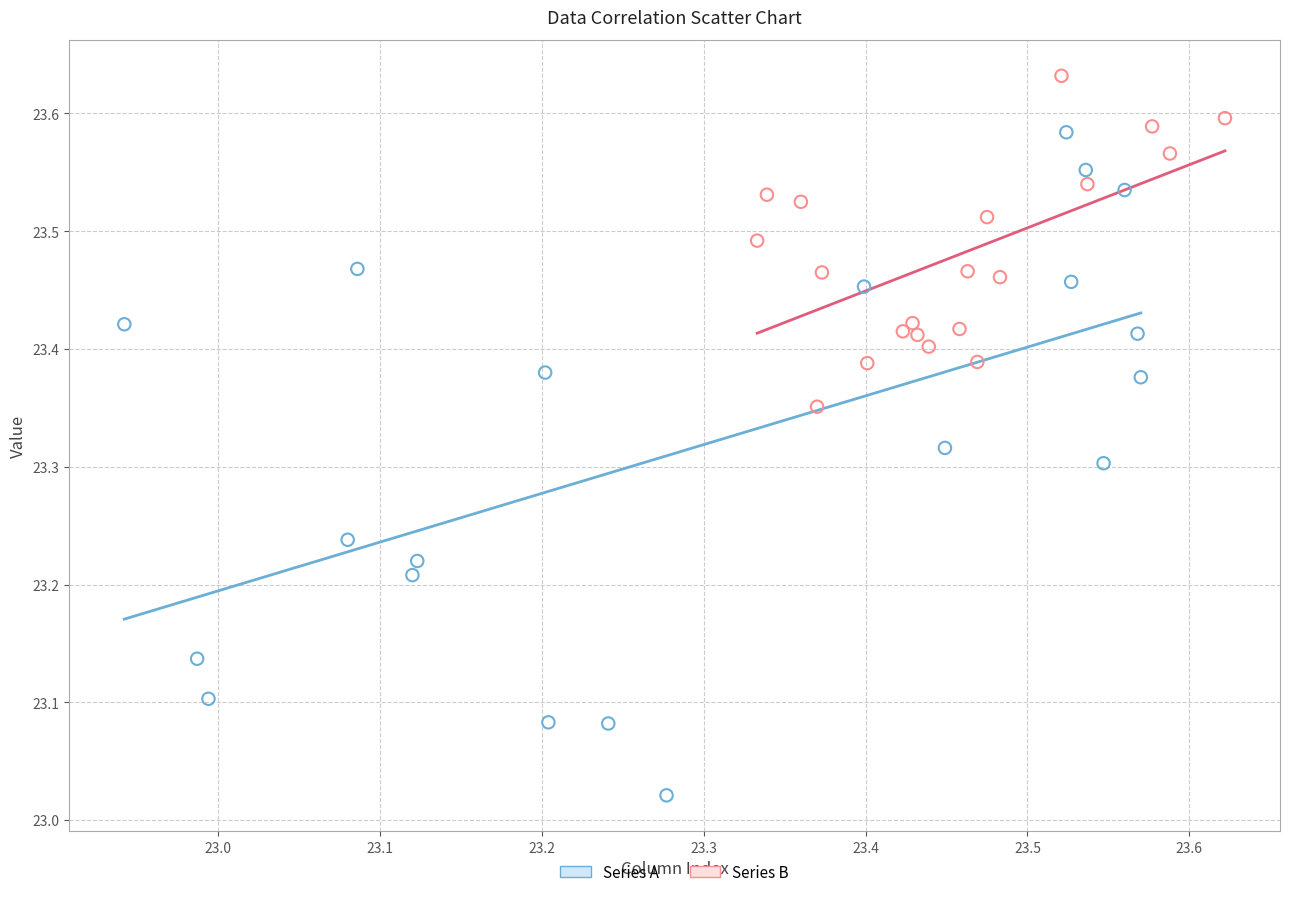

What are all the series names shown in the legend?

Series A, Series B